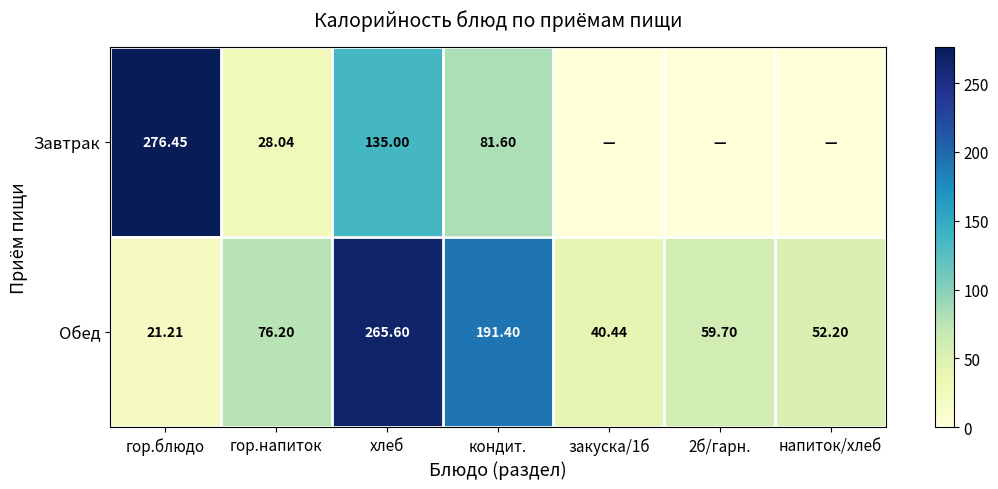

Rank the series at гор.блюдо from highest to lowest value.

Завтрак, Обед